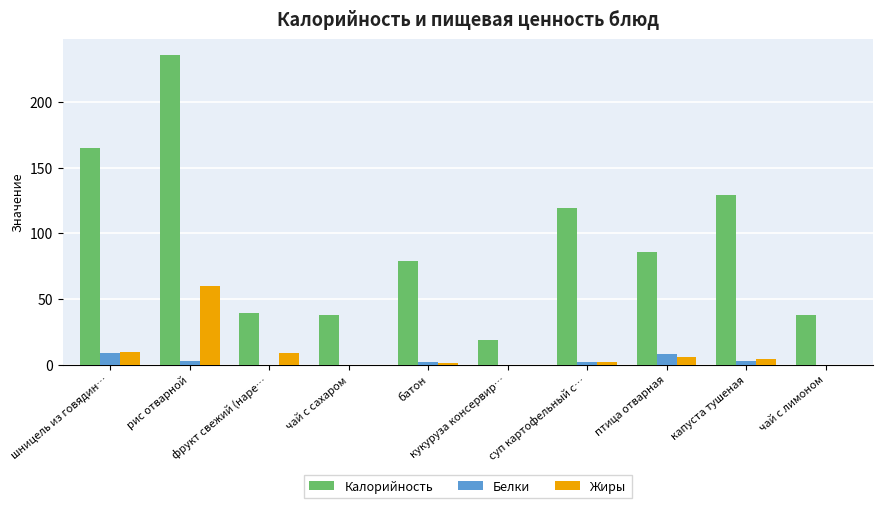

Count the number of categories in the chart.

10